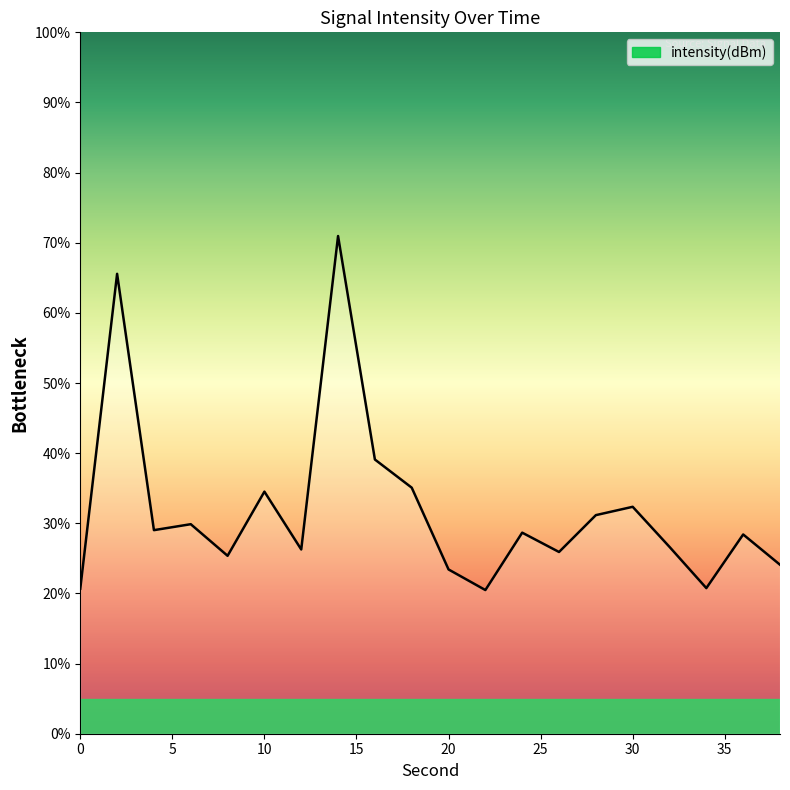

What is the maximum value shown in the chart?

71.0